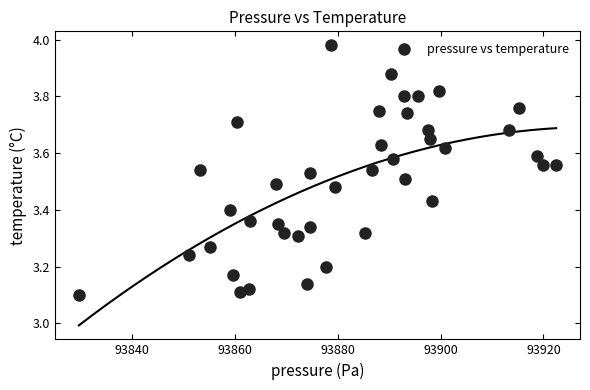

What is the range of Y values (max minus min)?

0.9